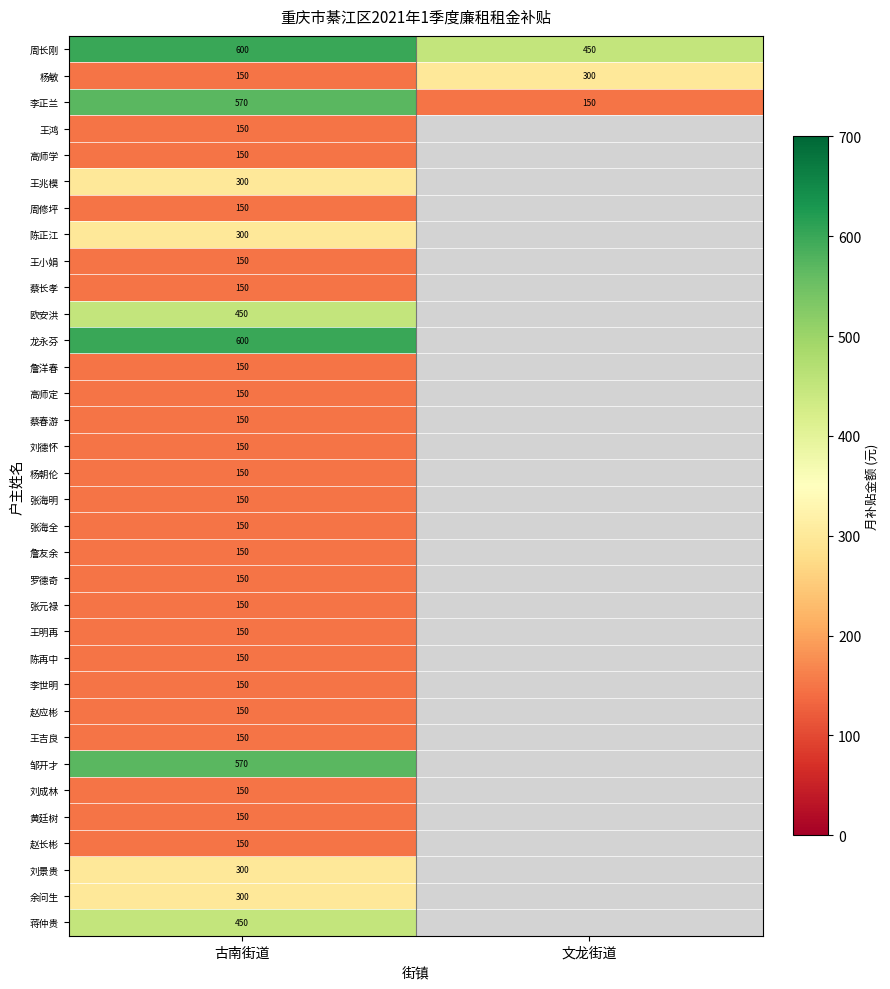

What is the spread (max minus min) of values at 古南街道?

450